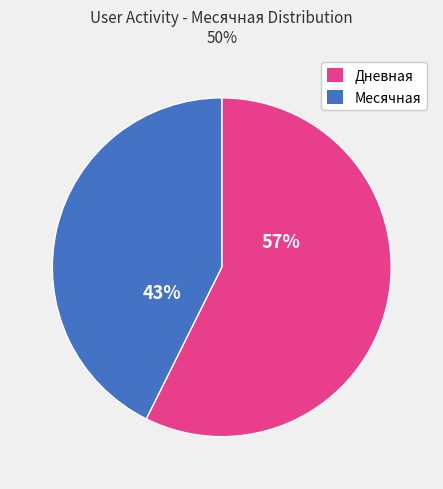

To the nearest percent, what is the average slice percentage?

50%